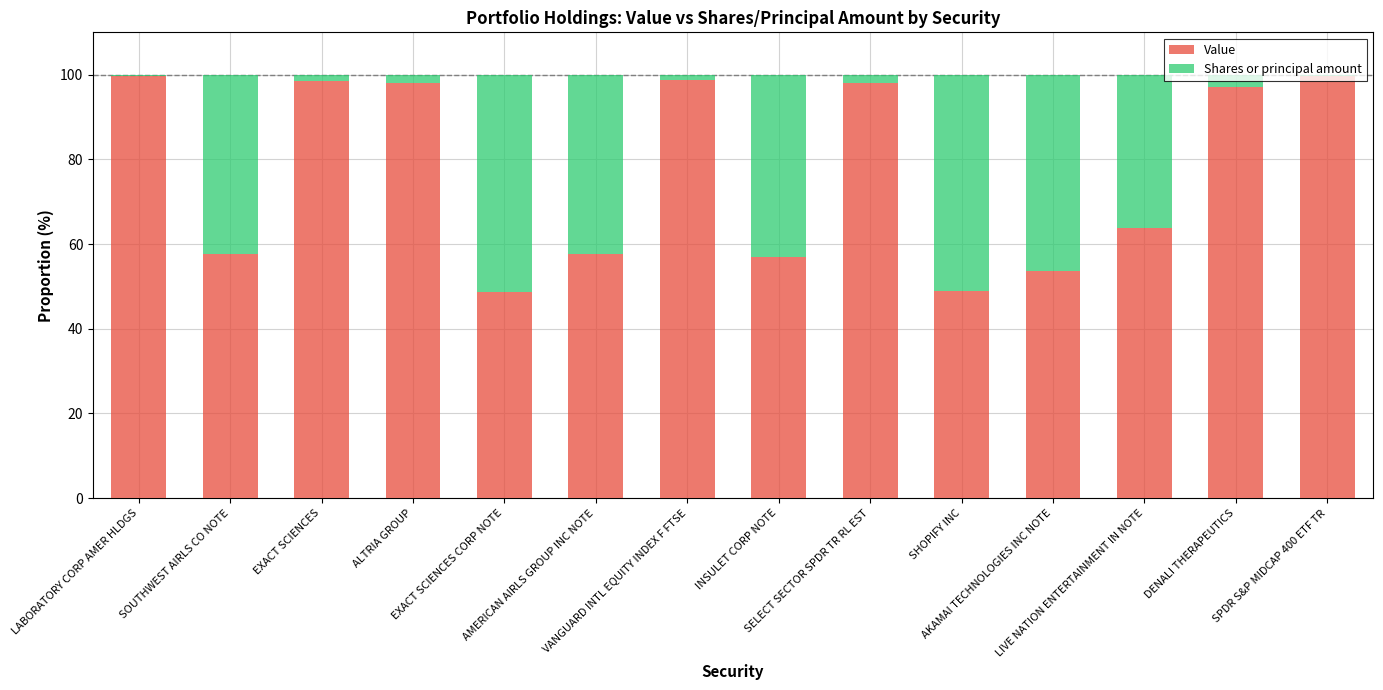

What is the maximum value for Value?

99.8